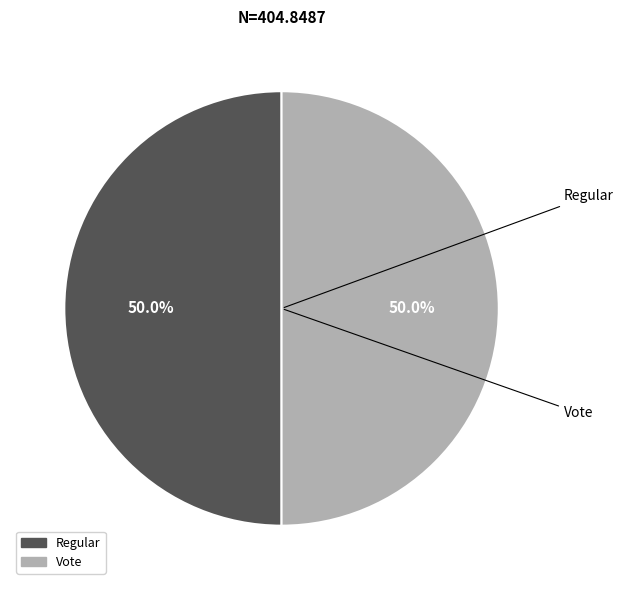

To the nearest percent, what is the difference between the Regular and Vote slice percentages?

0%